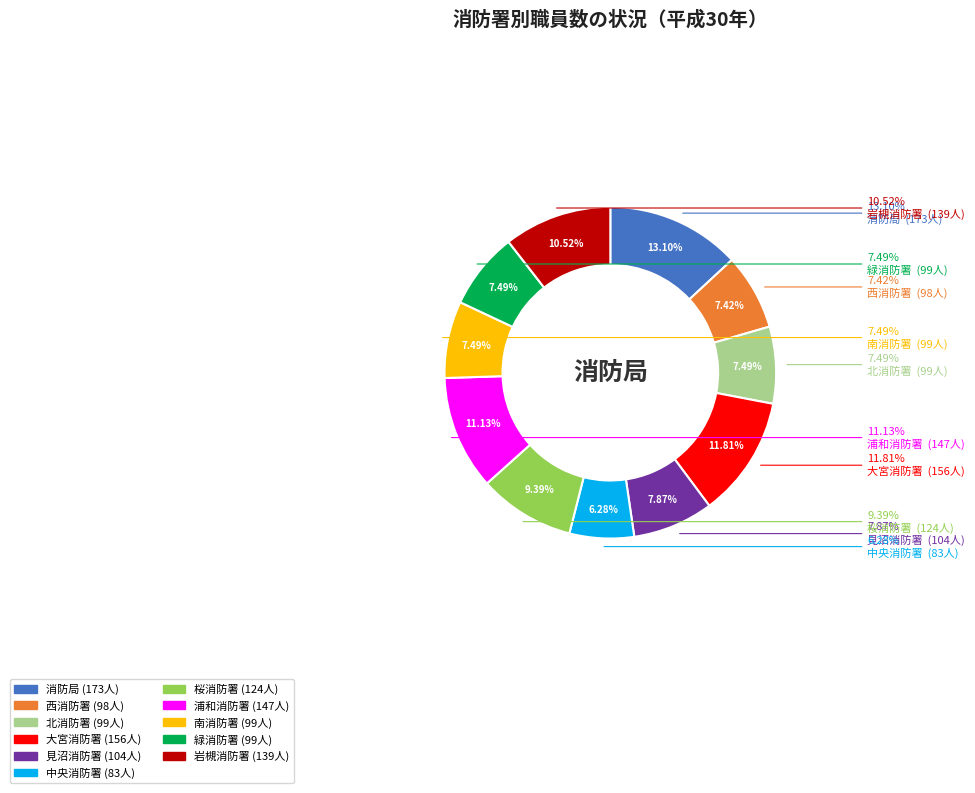

To the nearest percent, what is the combined percentage of 南消防署 and 大宮消防署?

19%